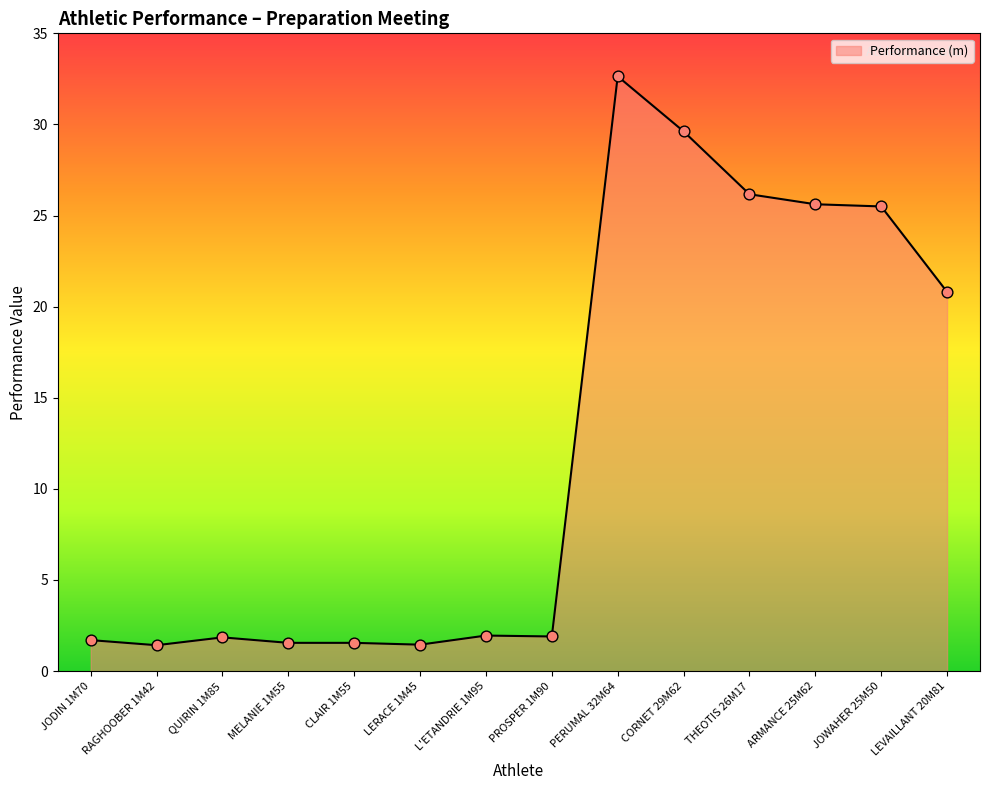

What is the change in value from CORNET 29M62 to LEVAILLANT 20M81?

-8.8